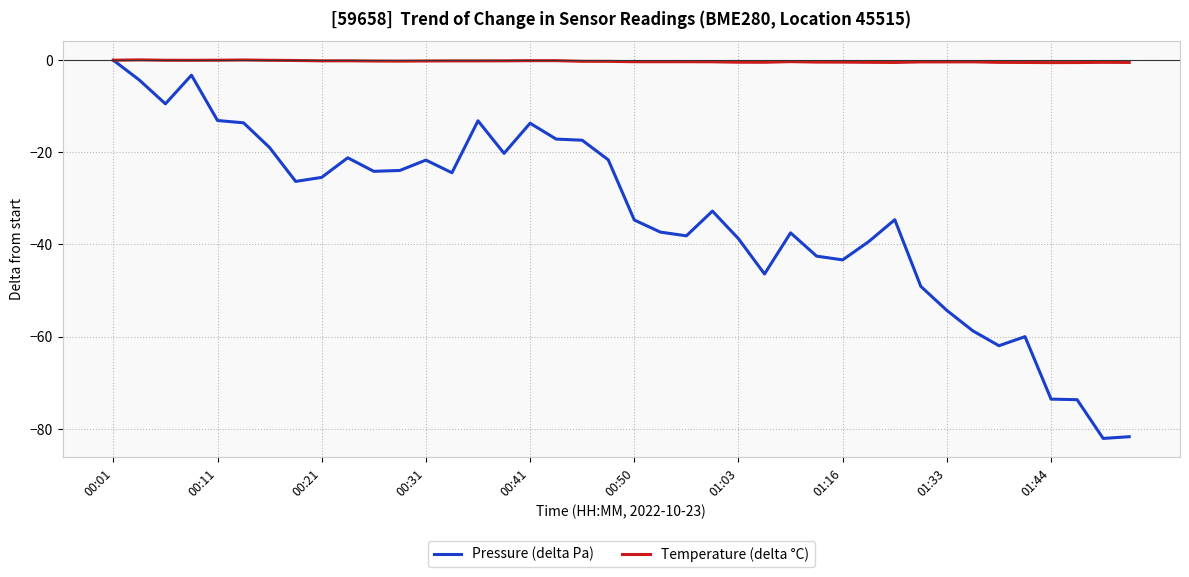

How many lines are shown in the chart?

2